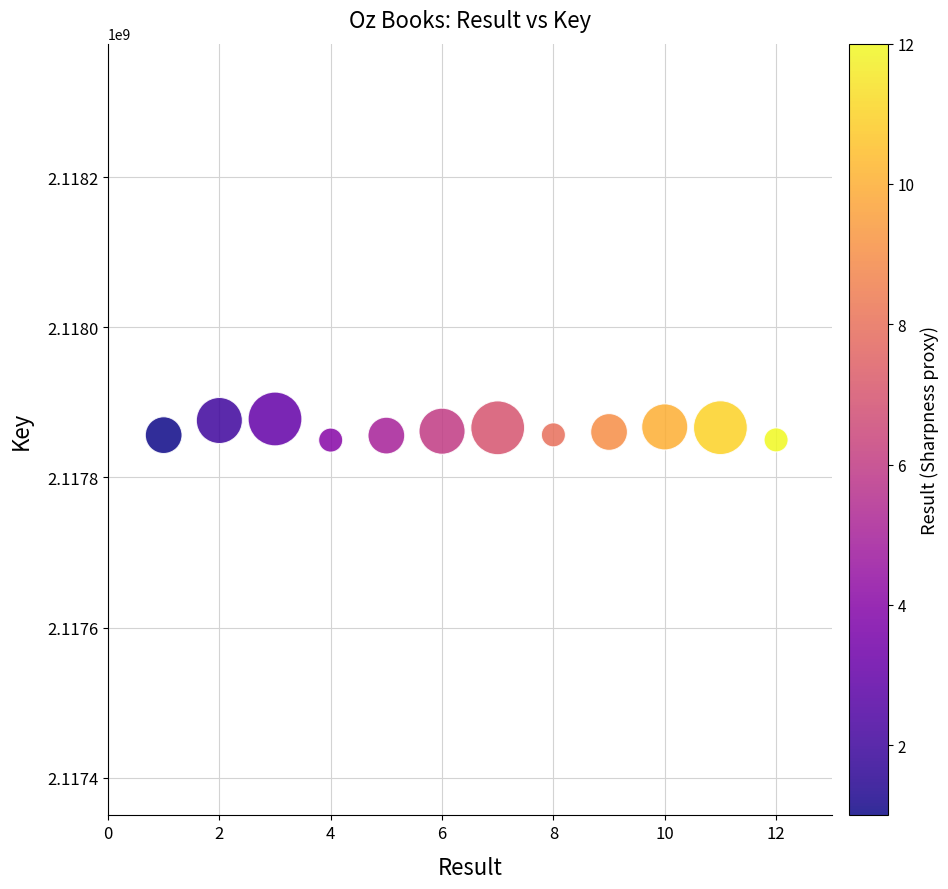

What is the range of X values (max minus min)?

11